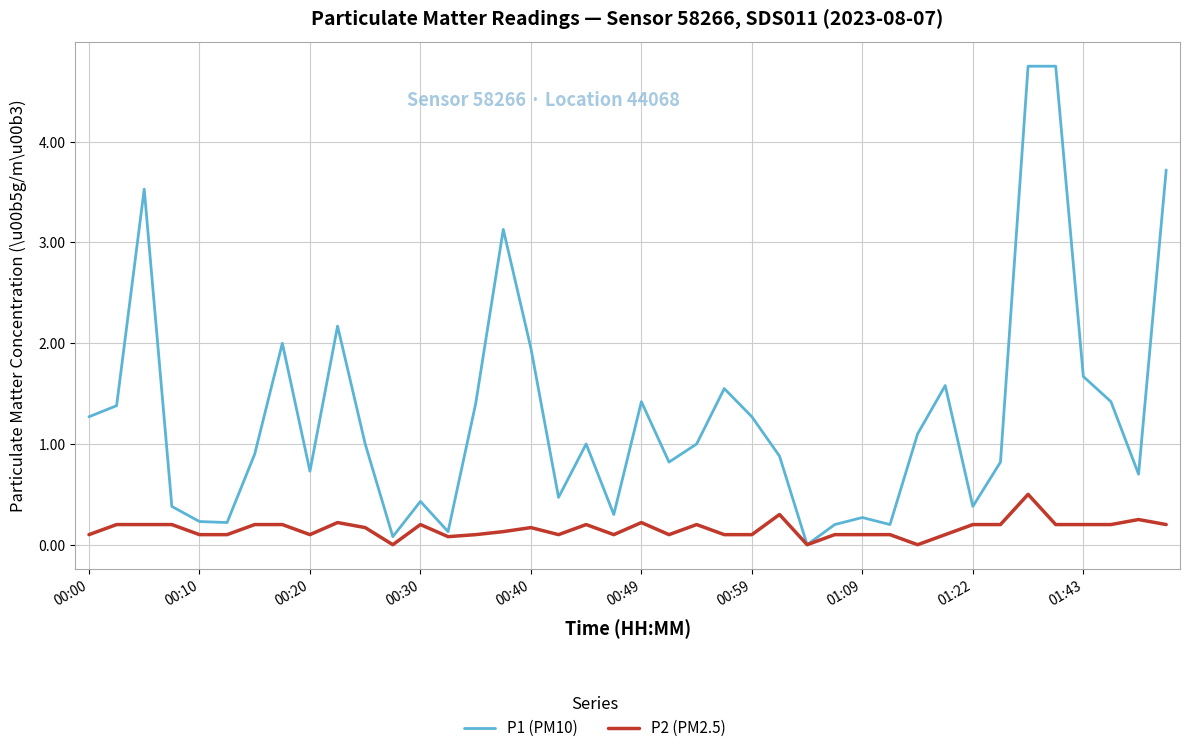

Which series has the largest total across all categories?

P1 (PM10)